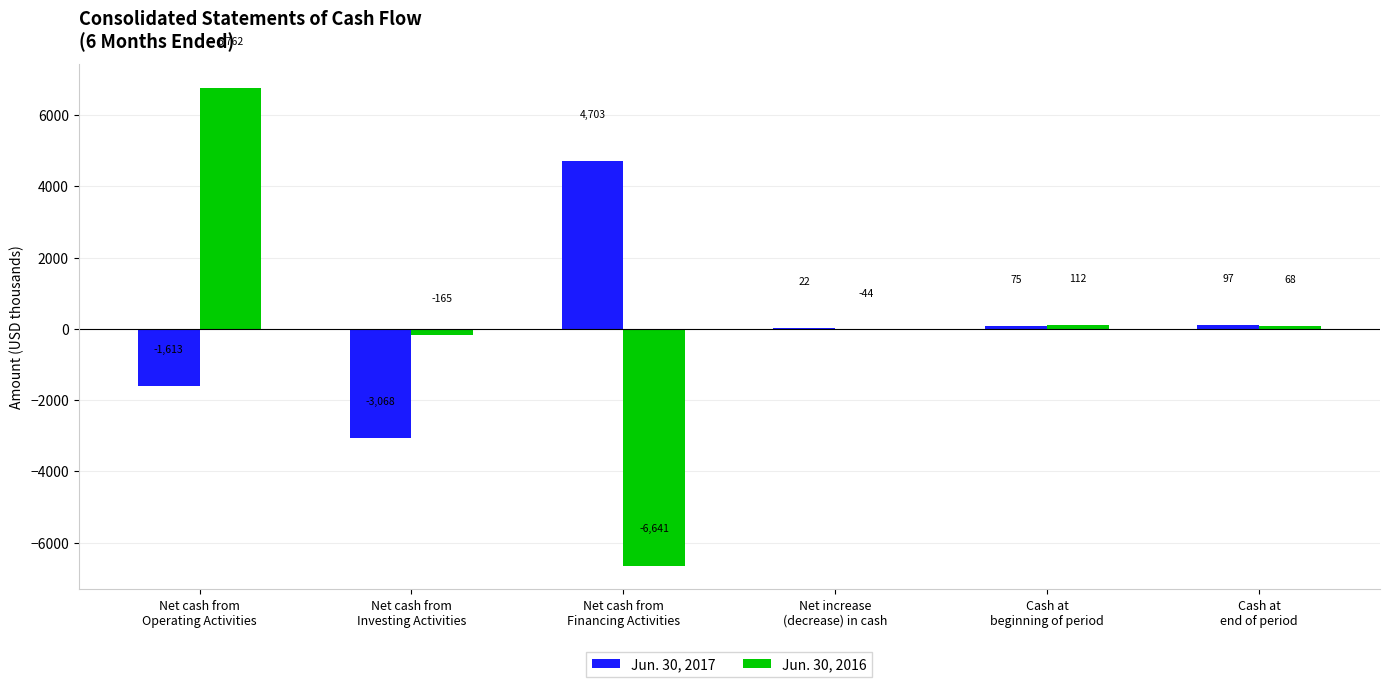

What is the sum of all Jun. 30, 2016 values?

92